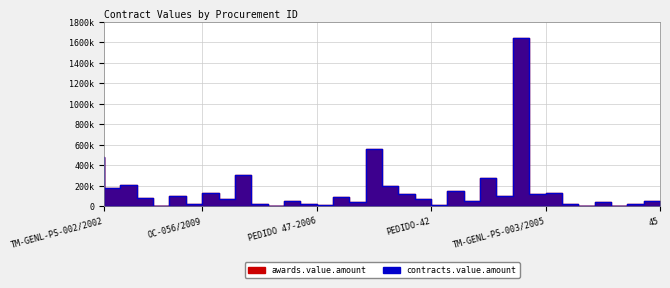

At how many categories does at least one series exceed 1346856?

1